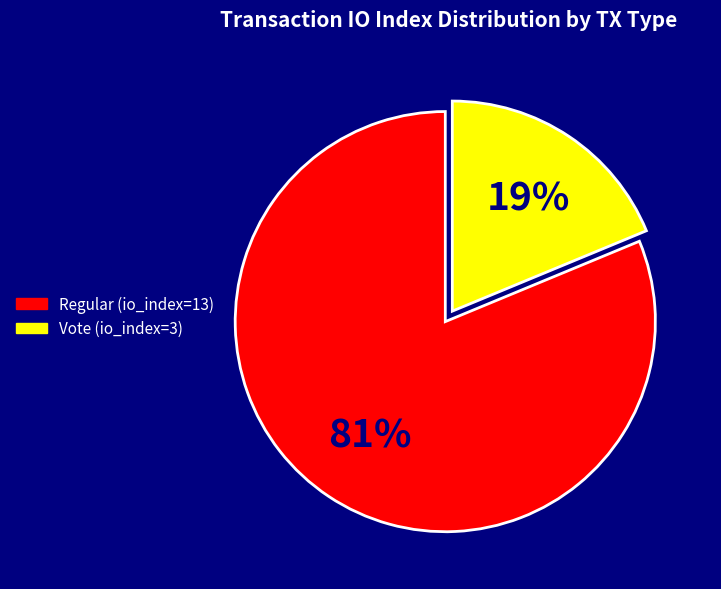

Does any single category account for the majority?

Yes